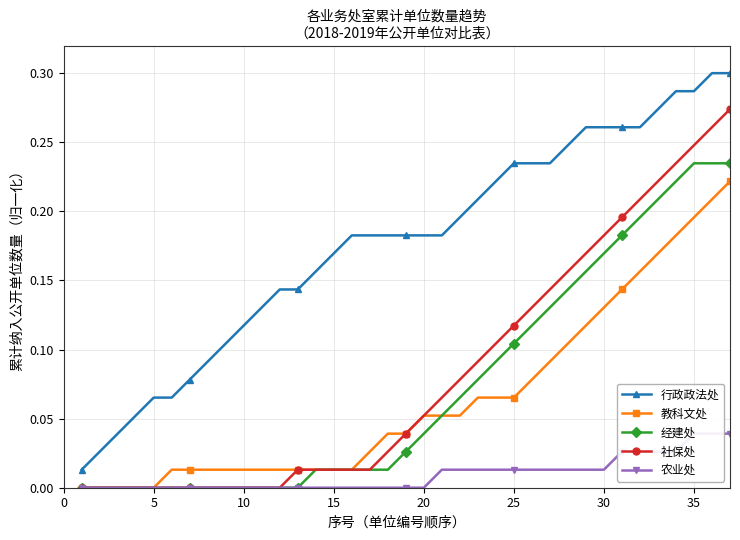

Which series has the largest total across all categories?

行政政法处